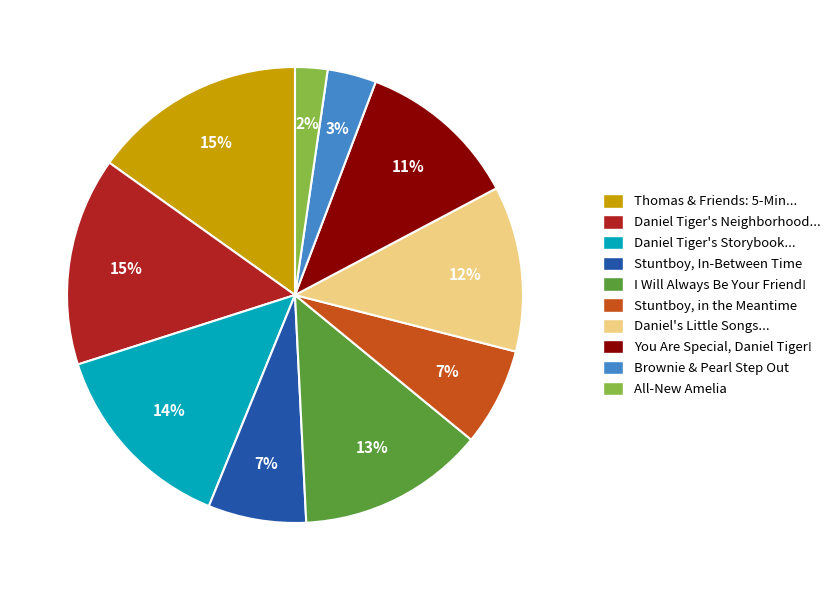

Which slice is the smallest?

All-New Amelia